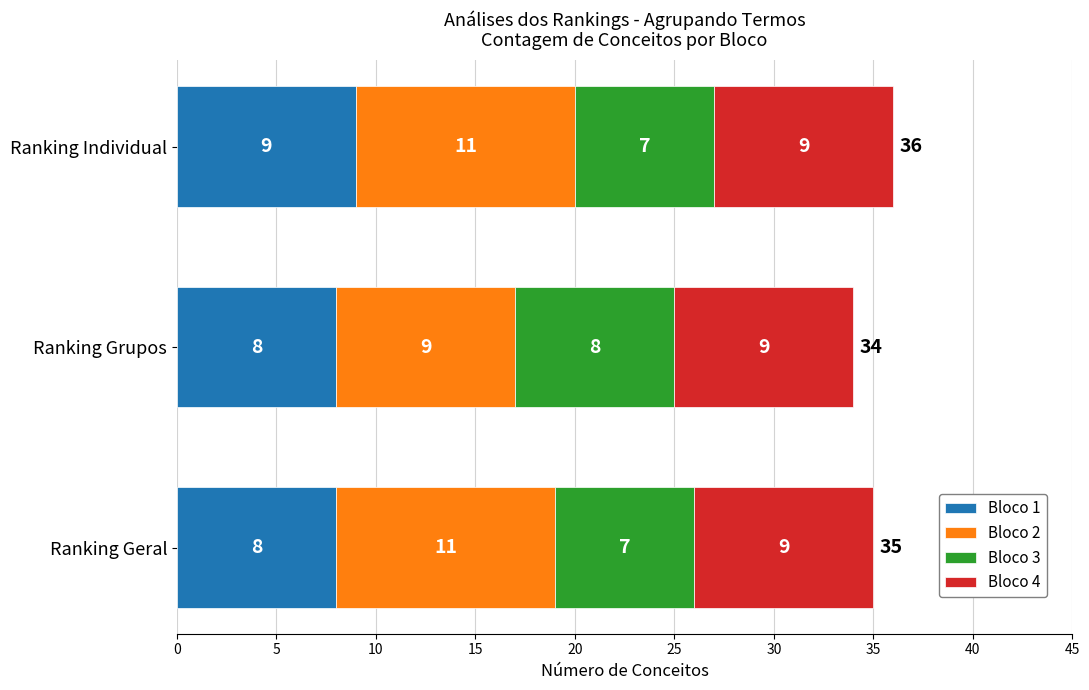

What is the maximum value for Bloco 1?

9